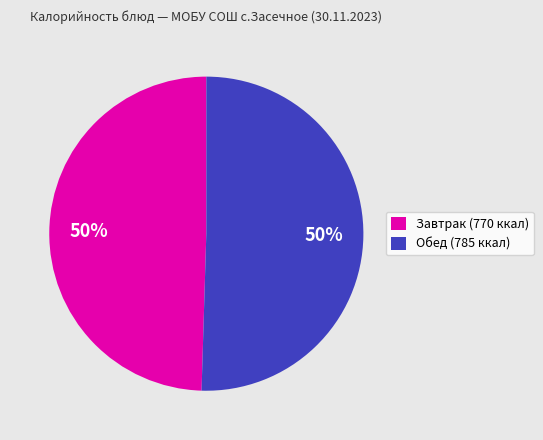

To the nearest percent, what is the average slice percentage?

50%